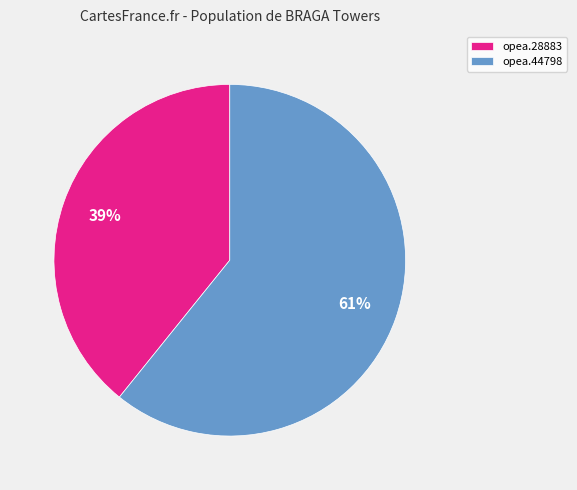

Is the sum of opea.44798 and opea.28883 greater than half?

Yes